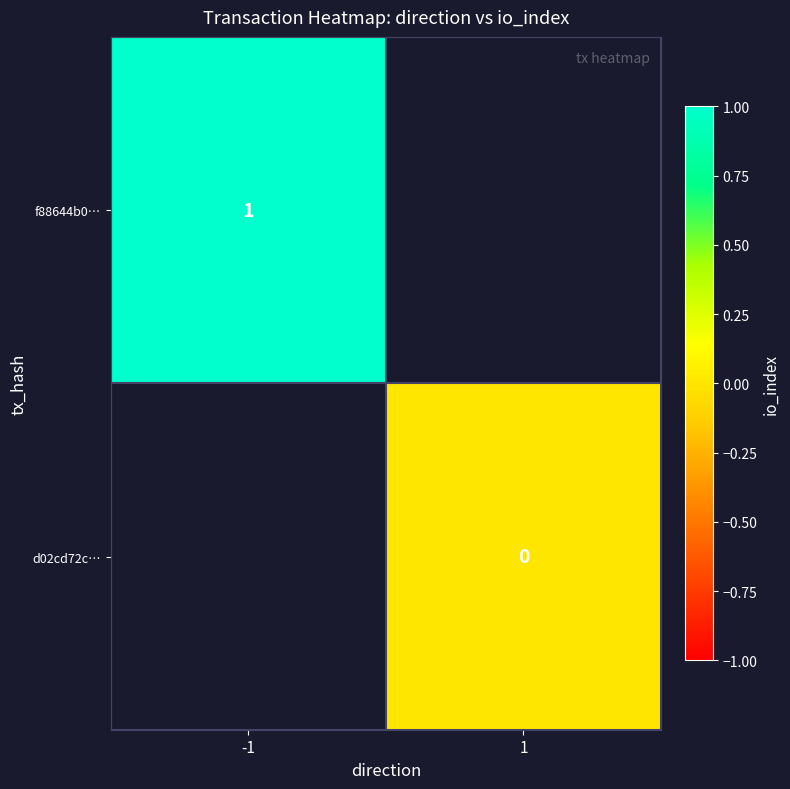

Count the number of data series in this chart.

2